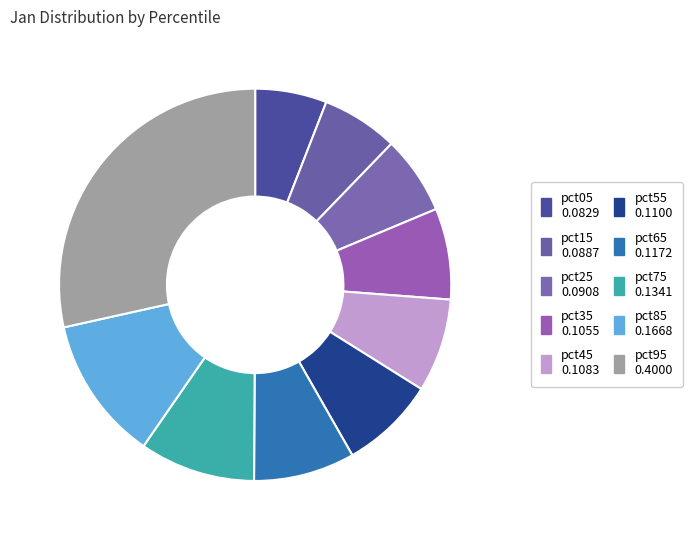

To the nearest percent, what is the difference between the pct85 and pct35 slice percentages?

4%